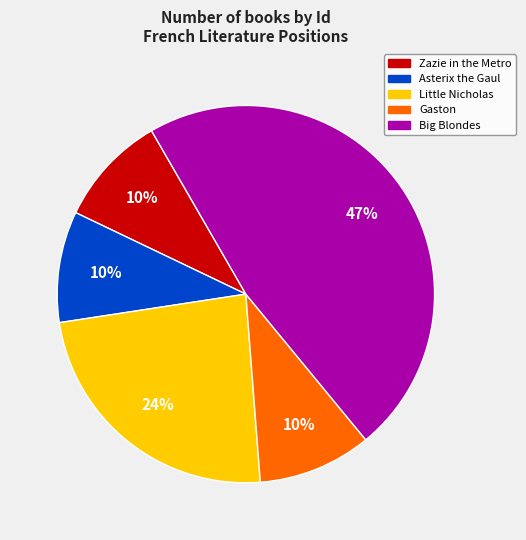

Combined, do Little Nicholas and Gaston account for over 50%?

No